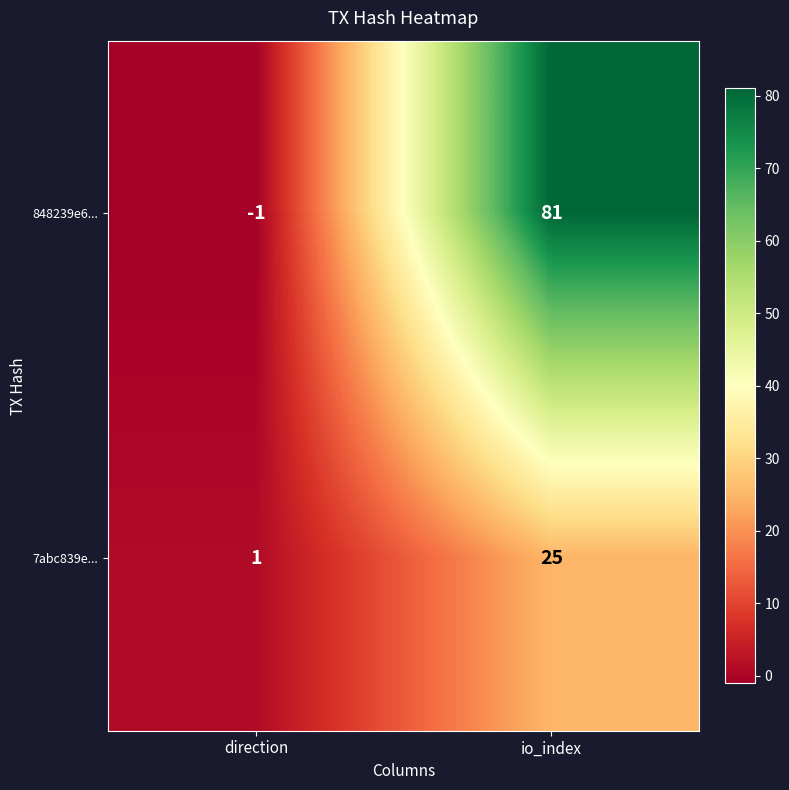

What is the difference between the 848239e6... values at direction and io_index?

82